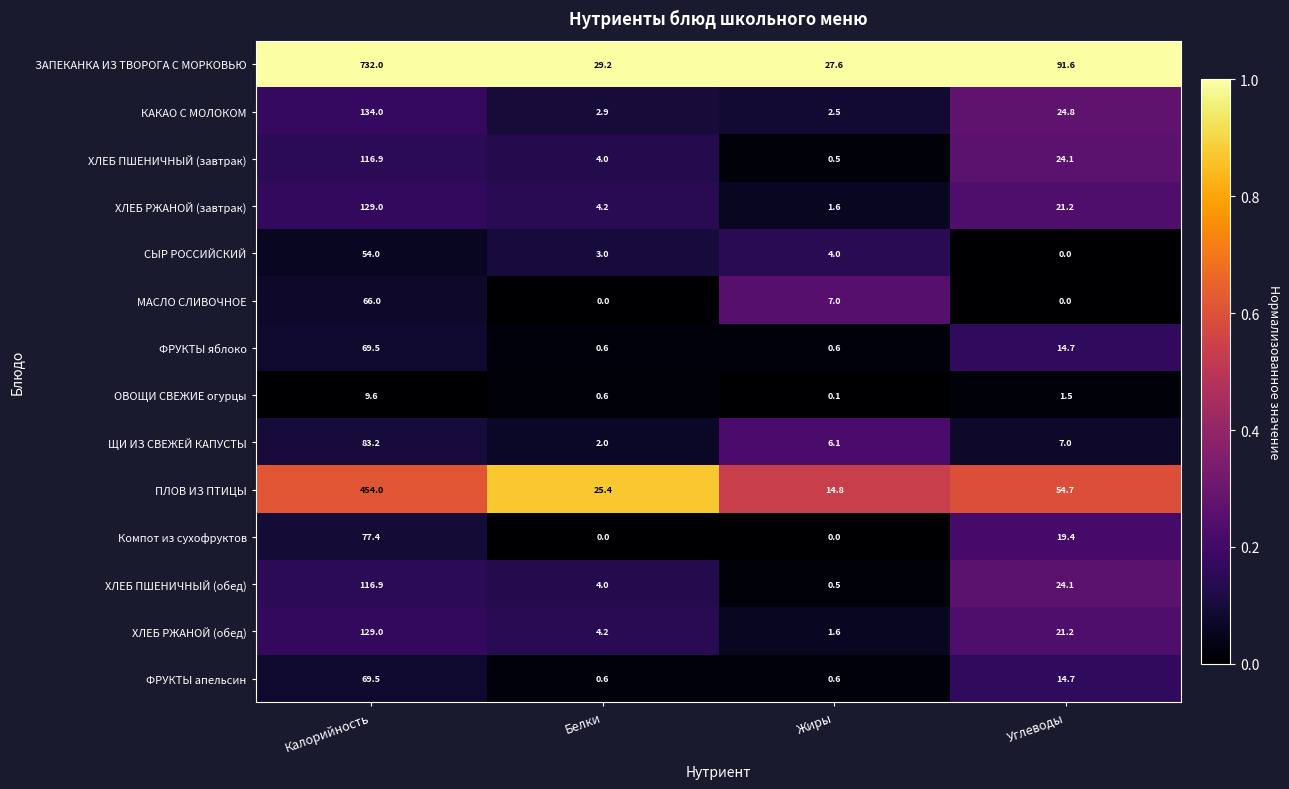

Which series changed the most between Калорийность and Углеводы?

ЗАПЕКАНКА ИЗ ТВОРОГА С МОРКОВЬЮ